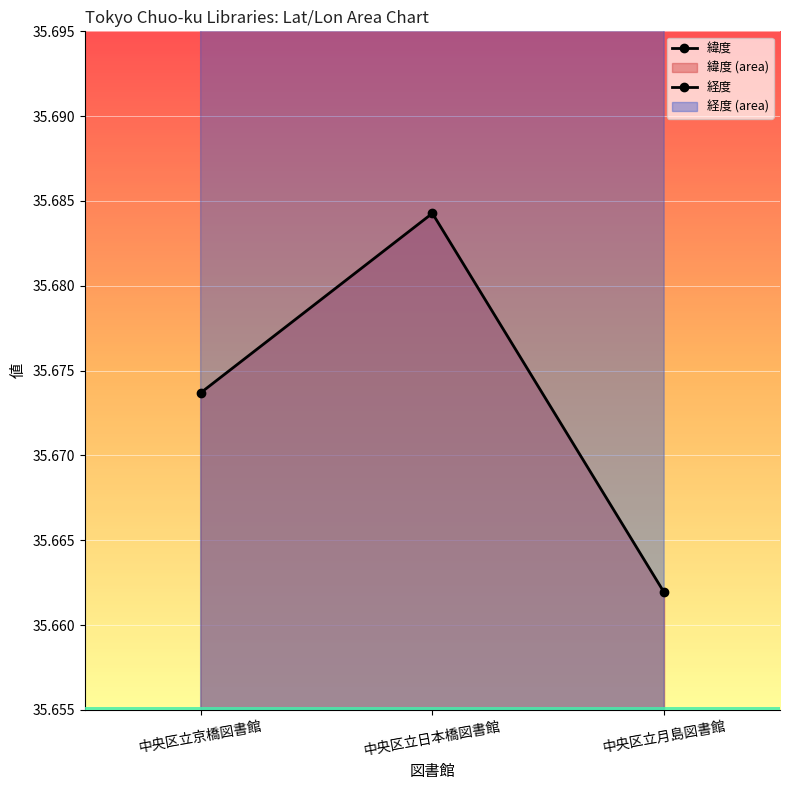

Which series has the largest total across all categories?

経度